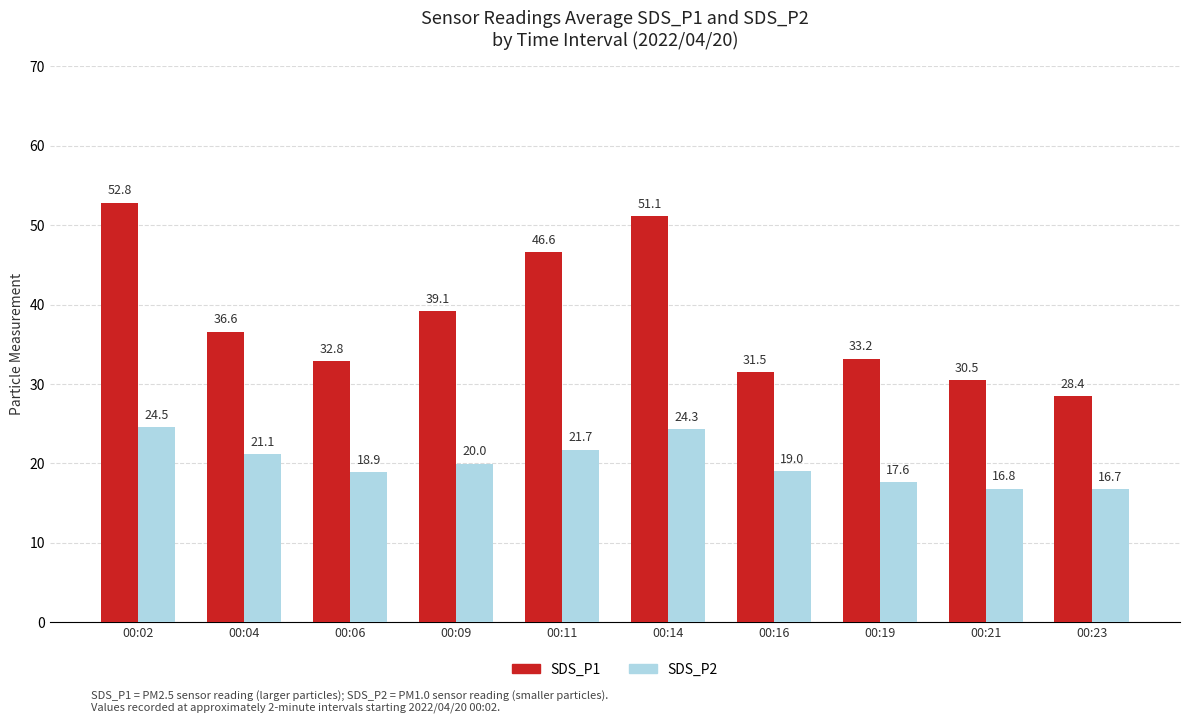

The value of SDS_P2 at 00:02 is 24.5. True or false?

True